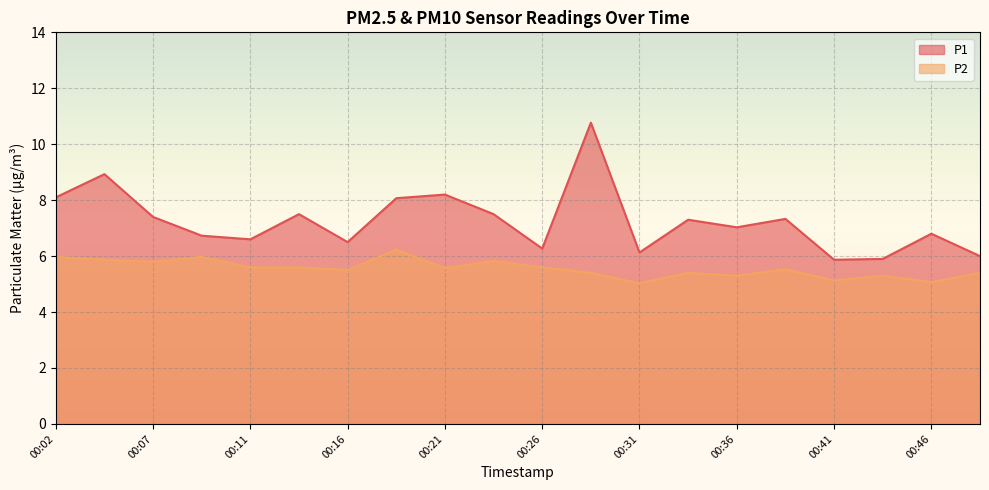

Reading right to left, list all the values displayed in this chart.

P1: 6.0	6.8	5.9	5.9	7.3	7.0	7.3	6.1	10.8	6.3	7.5	8.2	8.1	6.5	7.5	6.6	6.7	7.4	8.9	8.1
P2: 5.4	5.1	5.3	5.1	5.5	5.3	5.4	5.0	5.4	5.6	5.8	5.6	6.2	5.5	5.6	5.6	6.0	5.8	5.9	6.0